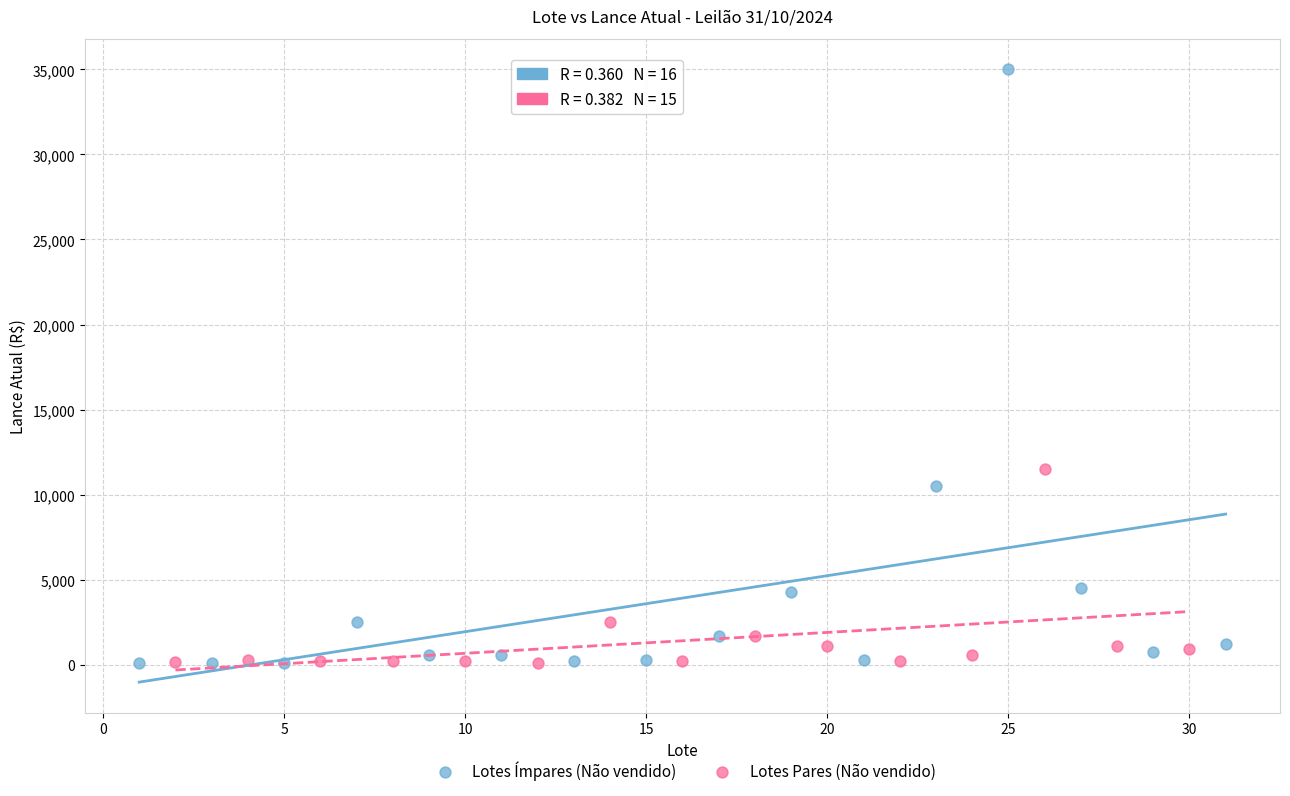

Which series has the widest spread of Y values?

Lotes Ímpares (Não vendido)